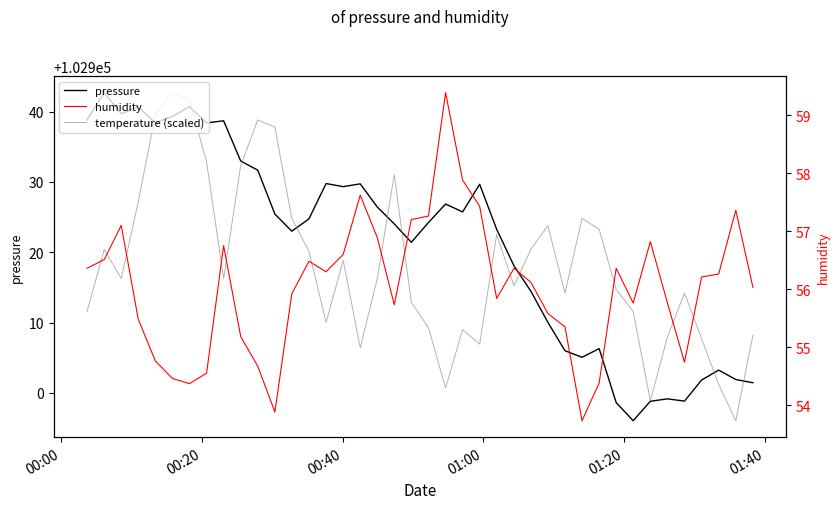

How many lines are shown in the chart?

3